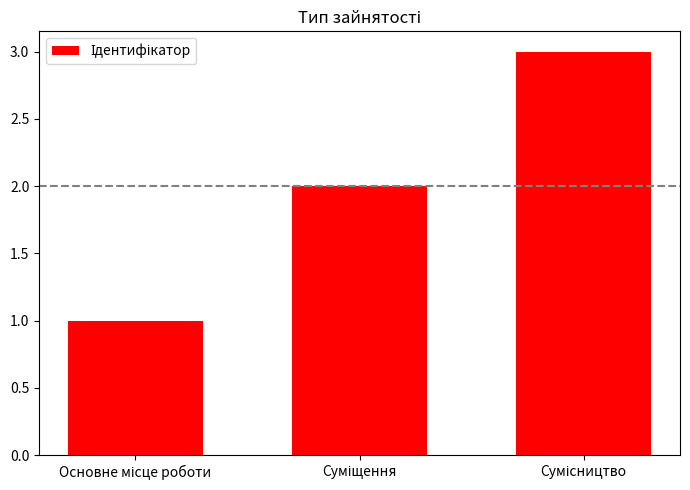

What is the maximum value shown in the chart?

3